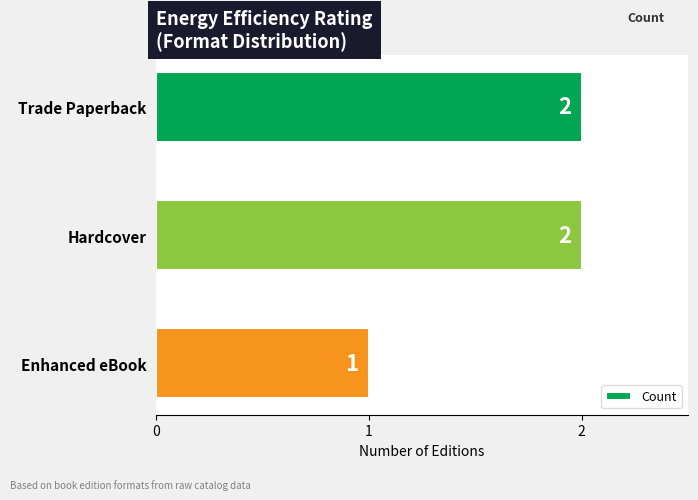

What is the average value?

2